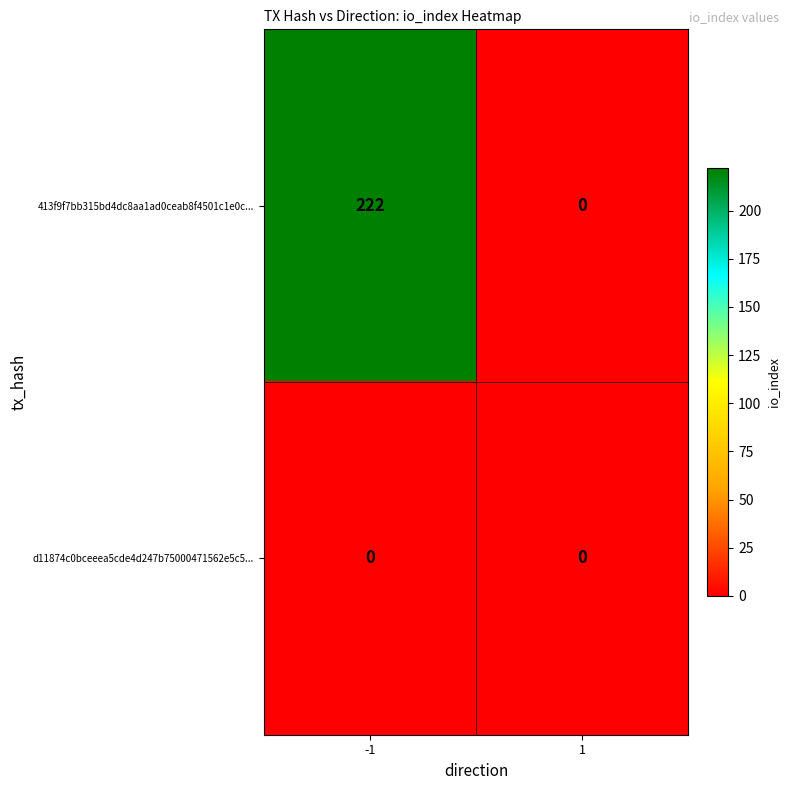

Which series has the largest range (max minus min)?

413f9f7bb315bd4dc8aa1ad0ceab8f4501c1e0c...